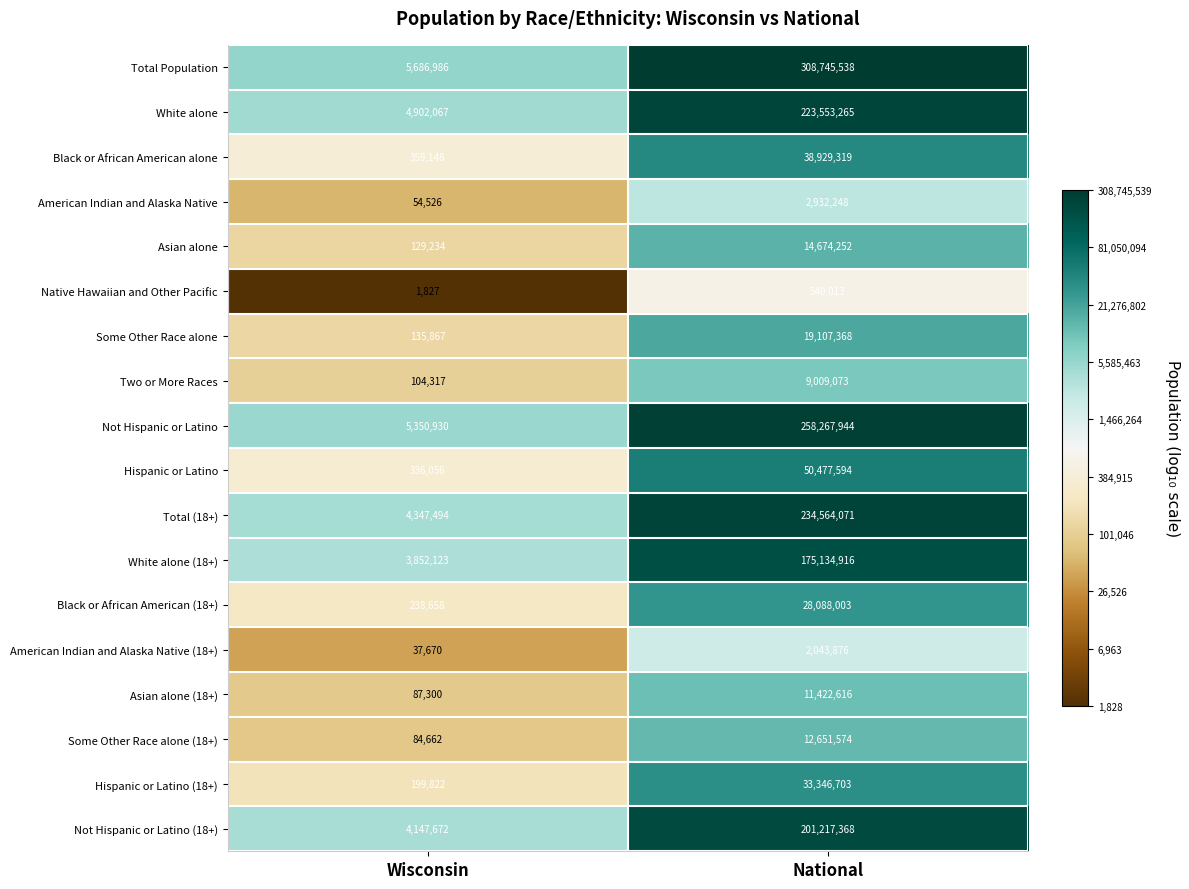

What is the average value of the Not Hispanic or Latino series?

131809437